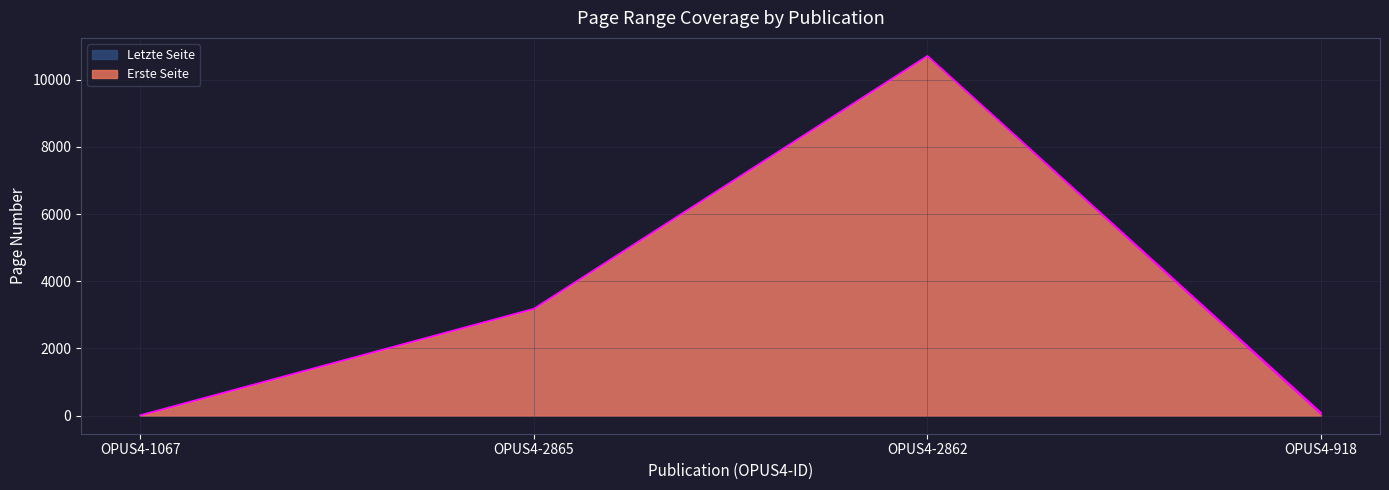

What is the total value across all series at OPUS4-2865?

6361